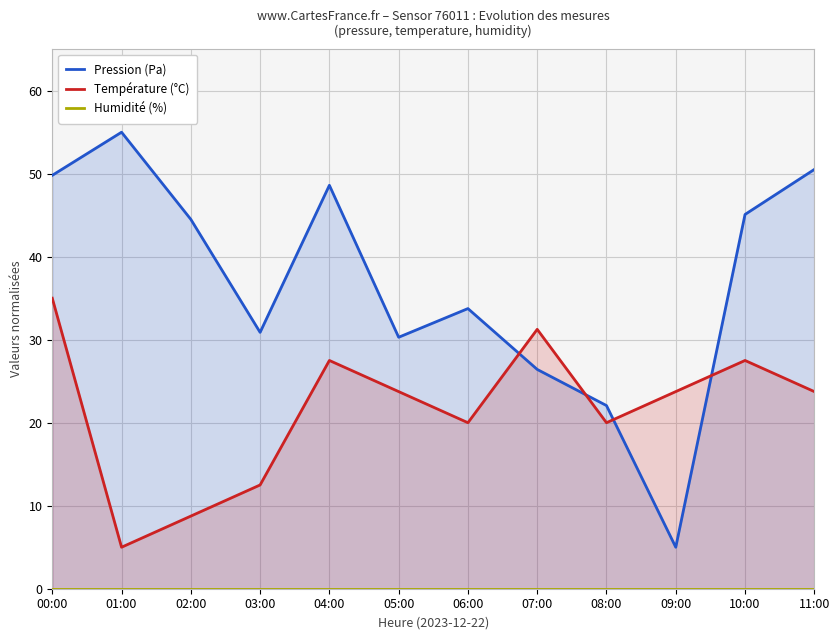

What is the value of the Pression (Pa) point at the 3rd from the left?

44.5